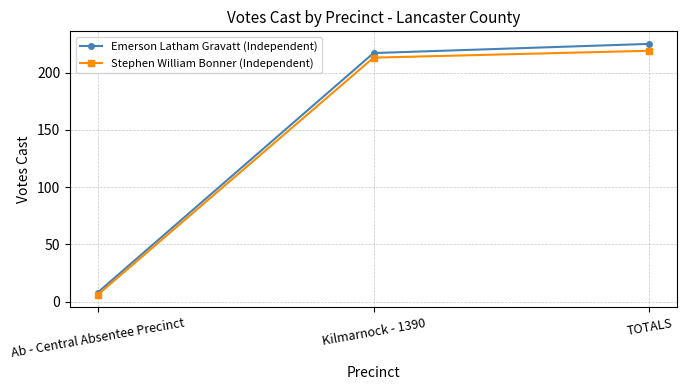

At which category is the sum across all series the highest?

TOTALS